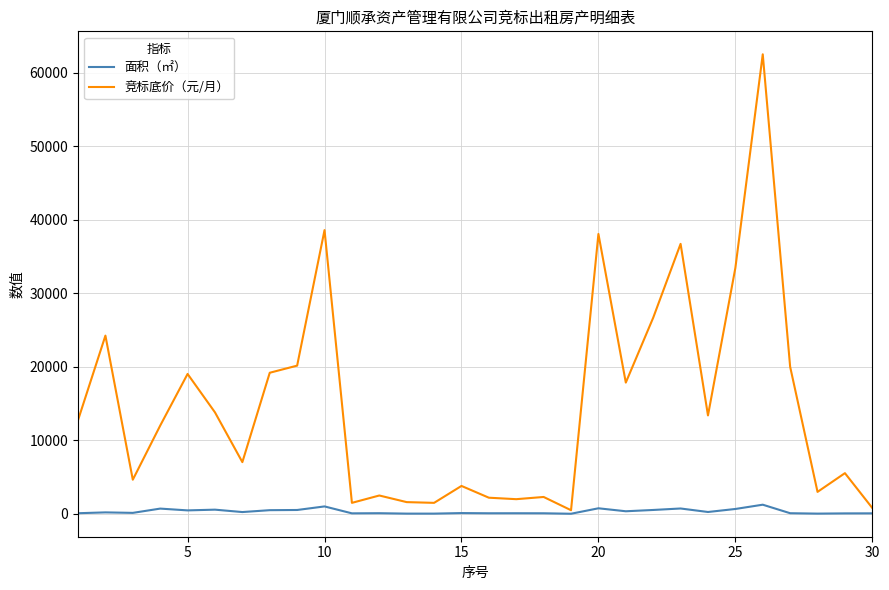

Rank the series by their maximum value, from lowest to highest.

面积（㎡）, 竞标底价（元/月）